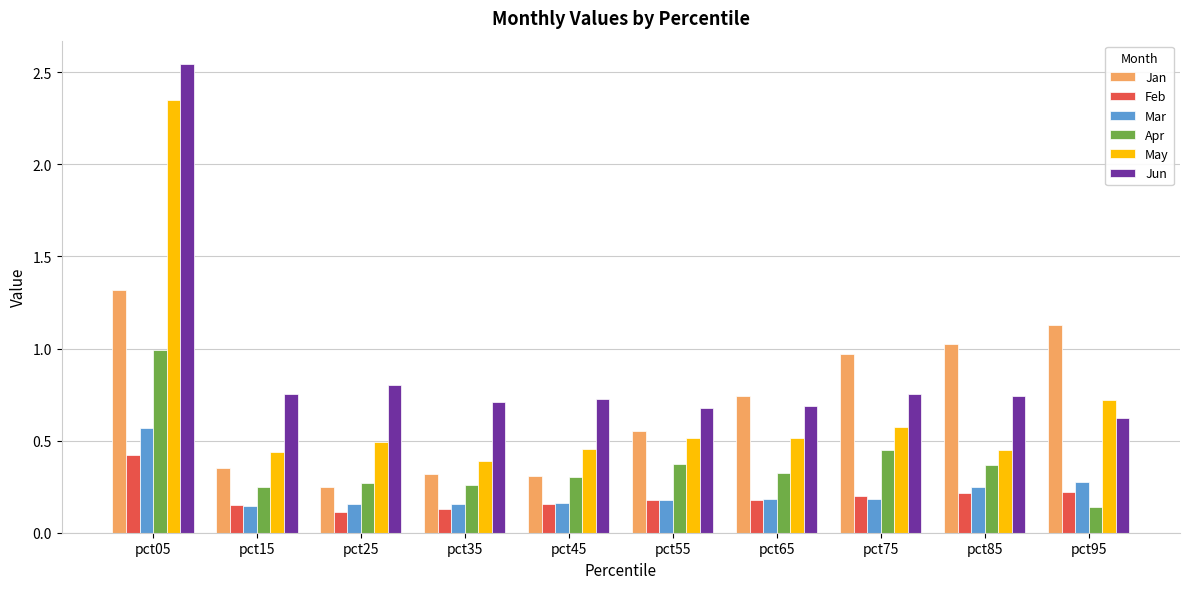

Which series has the widest spread of values?

May